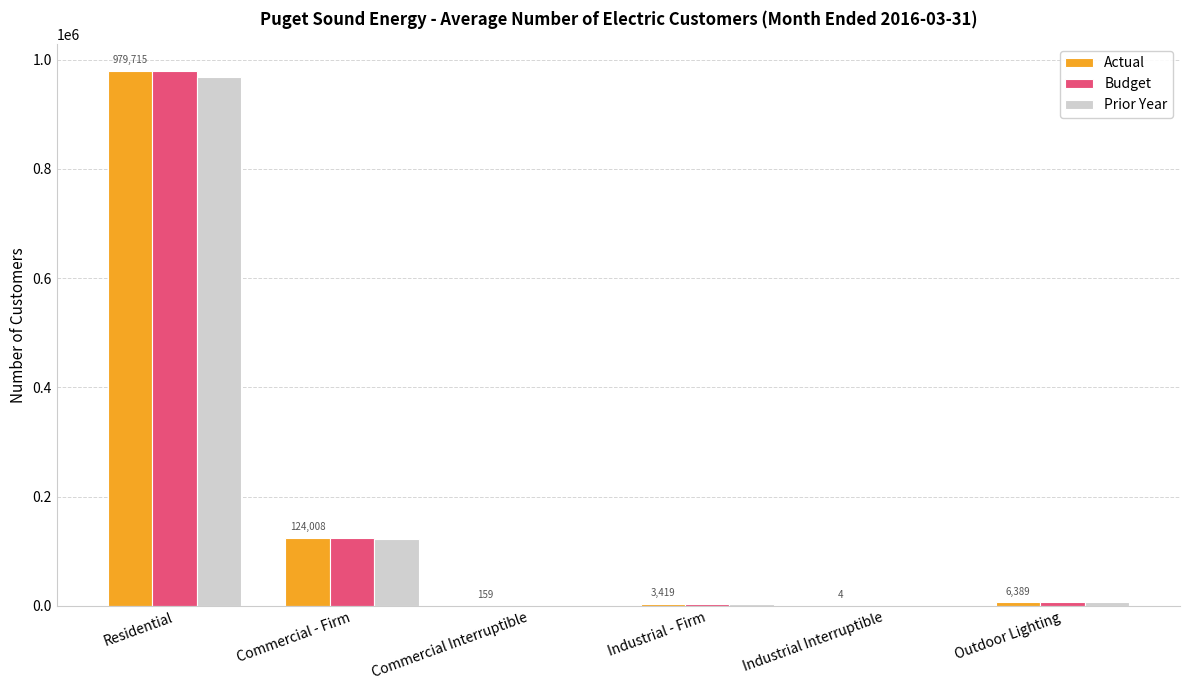

At which label does Prior Year reach its peak?

Residential